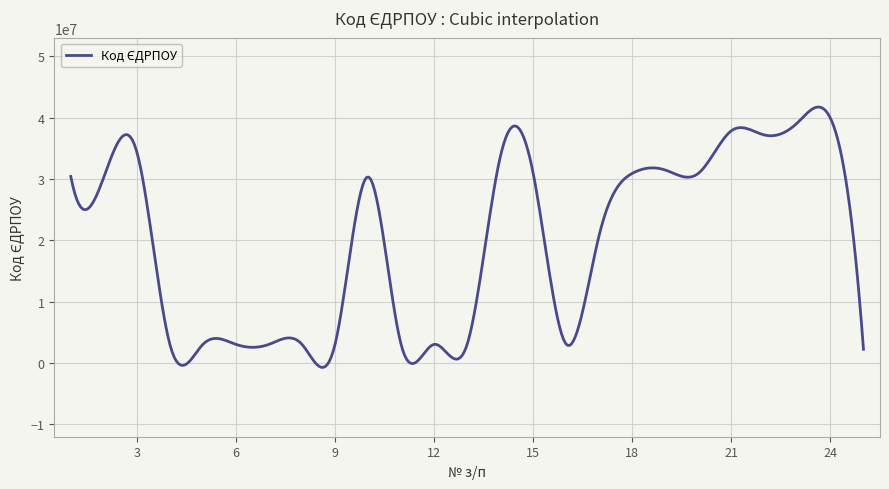

What is the maximum value shown in the chart?

41716313.8